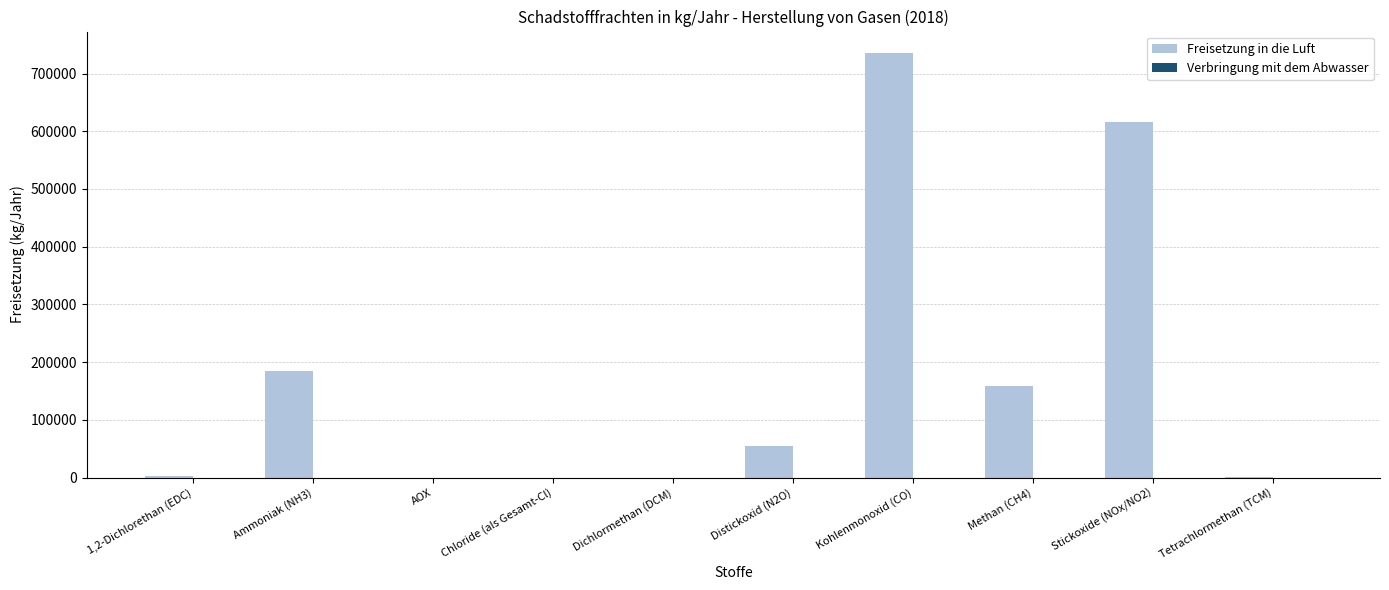

True or false: the data shows 0 at Dichlormethan (DCM).

True